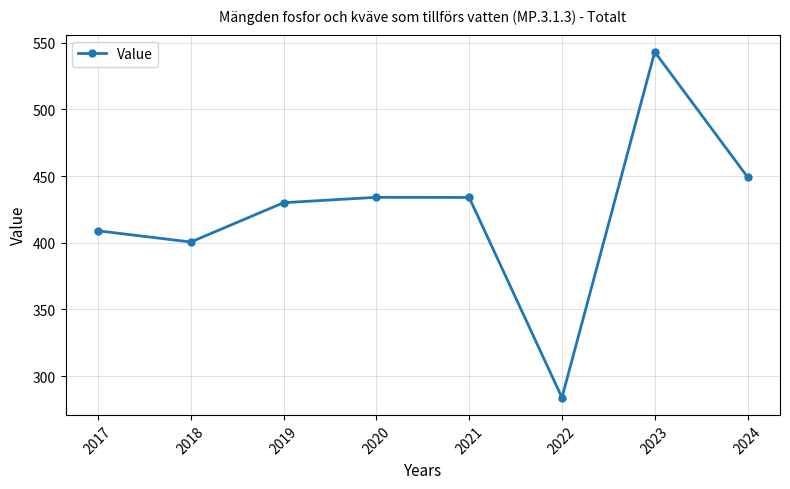

Which category has the highest value across all series?

2023